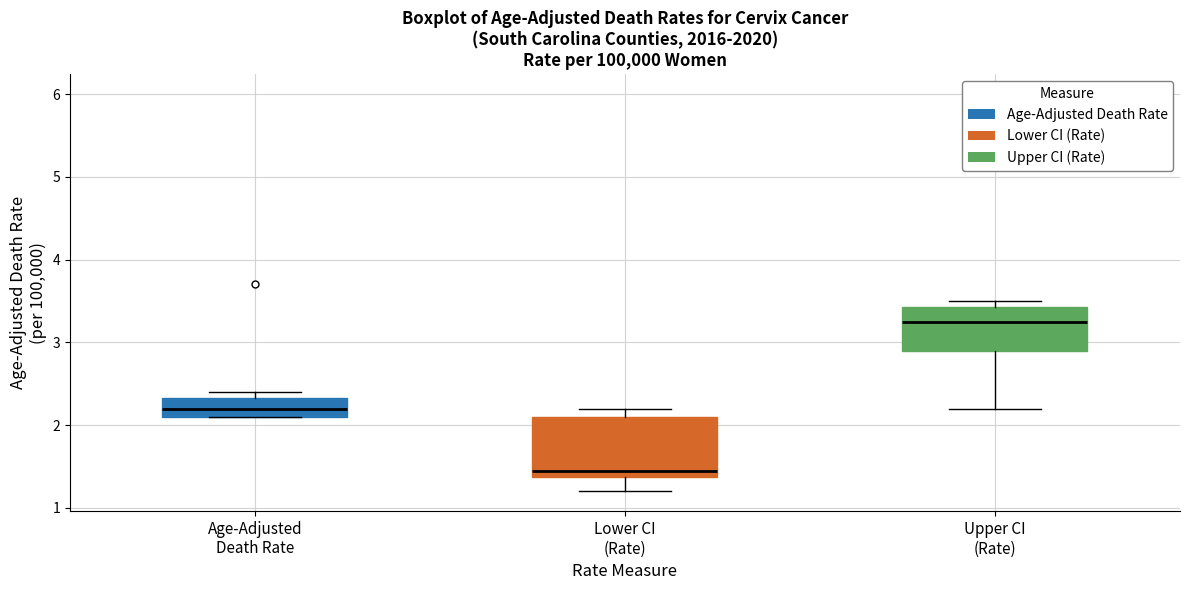

Reading left to right, transcribe this box plot: for each box, give where its median line is, the range the box spans, and where its two whiskers end, as read against the y-axis. The values are not printed on the chart, so give them approximately, as read against the axis.

Age-Adjusted Death Rate: median 2.2, box 2.1 to 2.3, whiskers 2.1 to 2.4
Lower CI (Rate): median 1.5, box 1.4 to 2.1, whiskers 1.2 to 2.2
Upper CI (Rate): median 3.3, box 2.9 to 3.4, whiskers 2.2 to 3.5